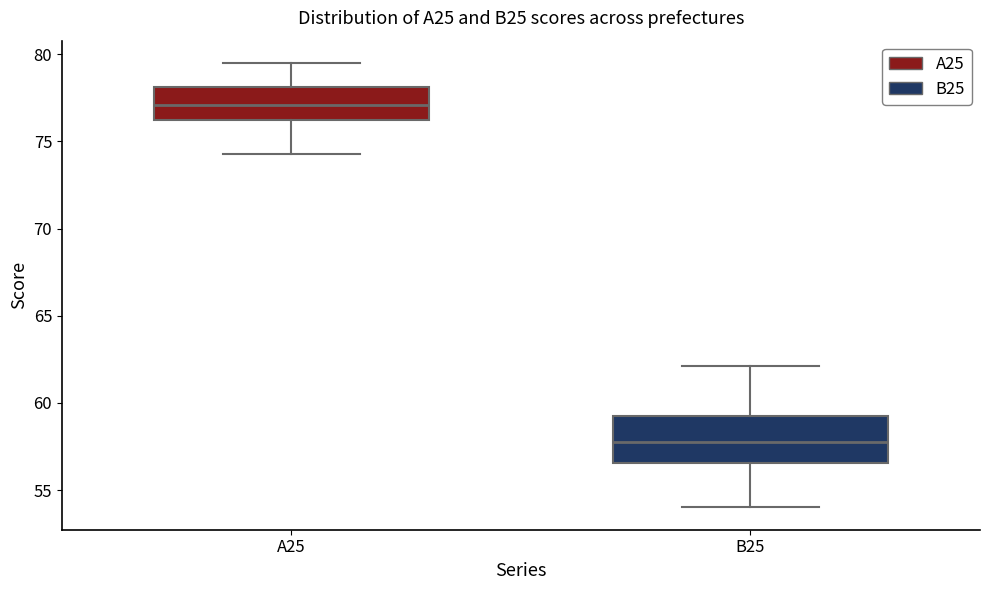

Reading left to right, transcribe this box plot: for each box, give where its median line is, the range the box spans, and where its two whiskers end, as read against the y-axis. The values are not printed on the chart, so give them approximately, as read against the axis.

A25: median 77.0, box 76.0 to 78.0, whiskers 74.5 to 79.5
B25: median 58.0, box 56.5 to 59.0, whiskers 54.0 to 62.0